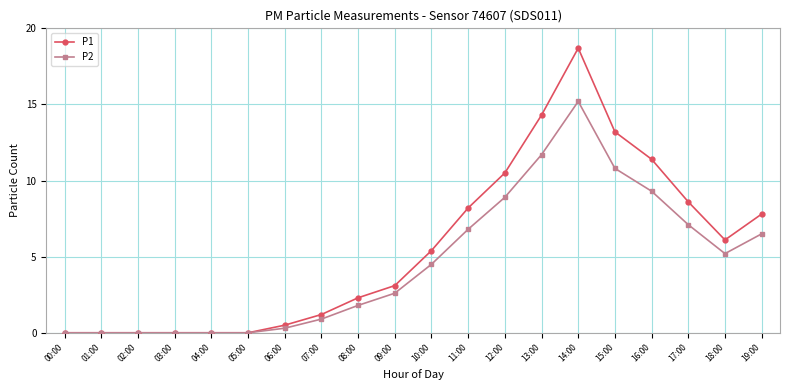

What is the average value of the P1 series?

5.6